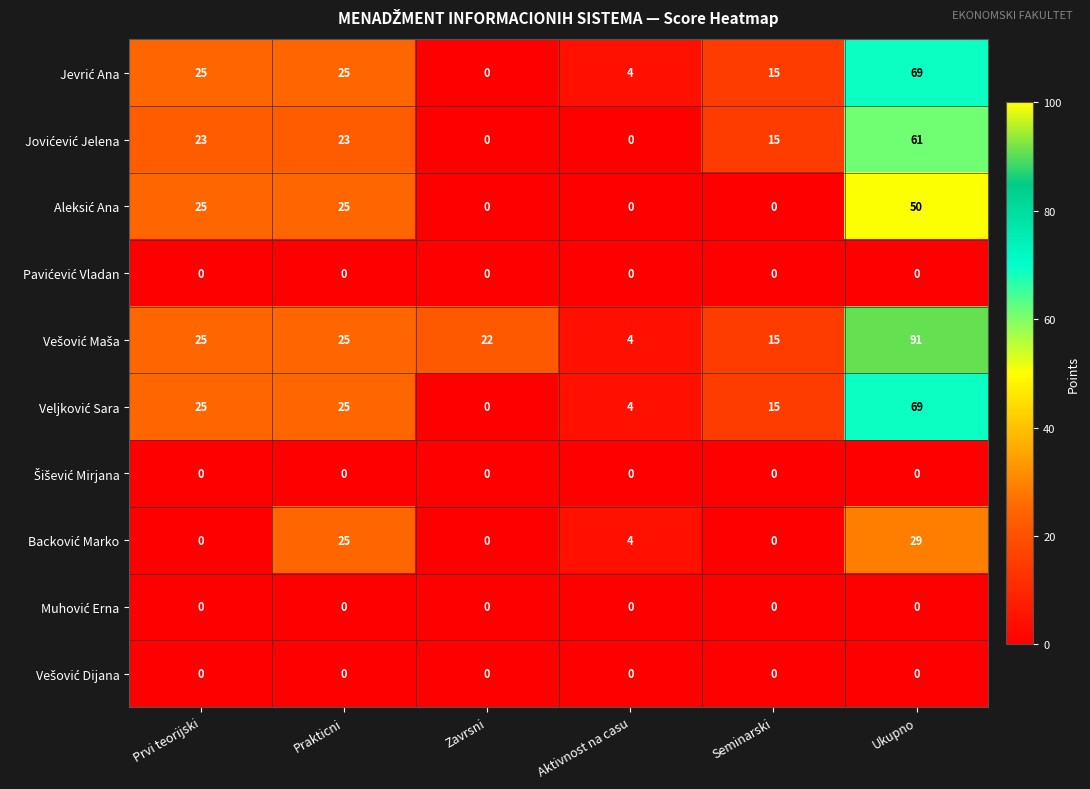

What is the total value across all series at Prvi teorijski?

123